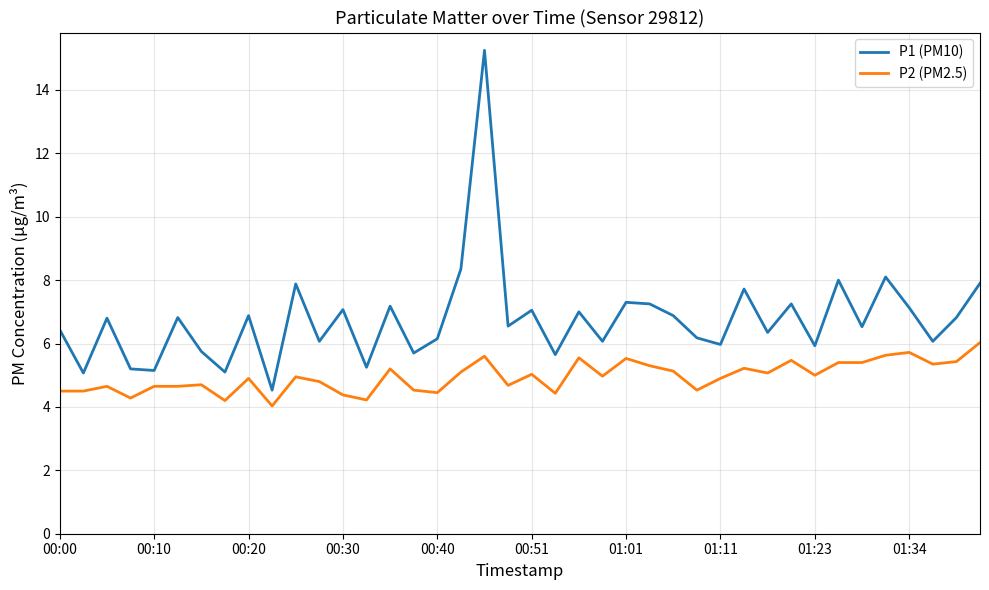

List the series in order of their peak value, lowest first.

P2 (PM2.5), P1 (PM10)